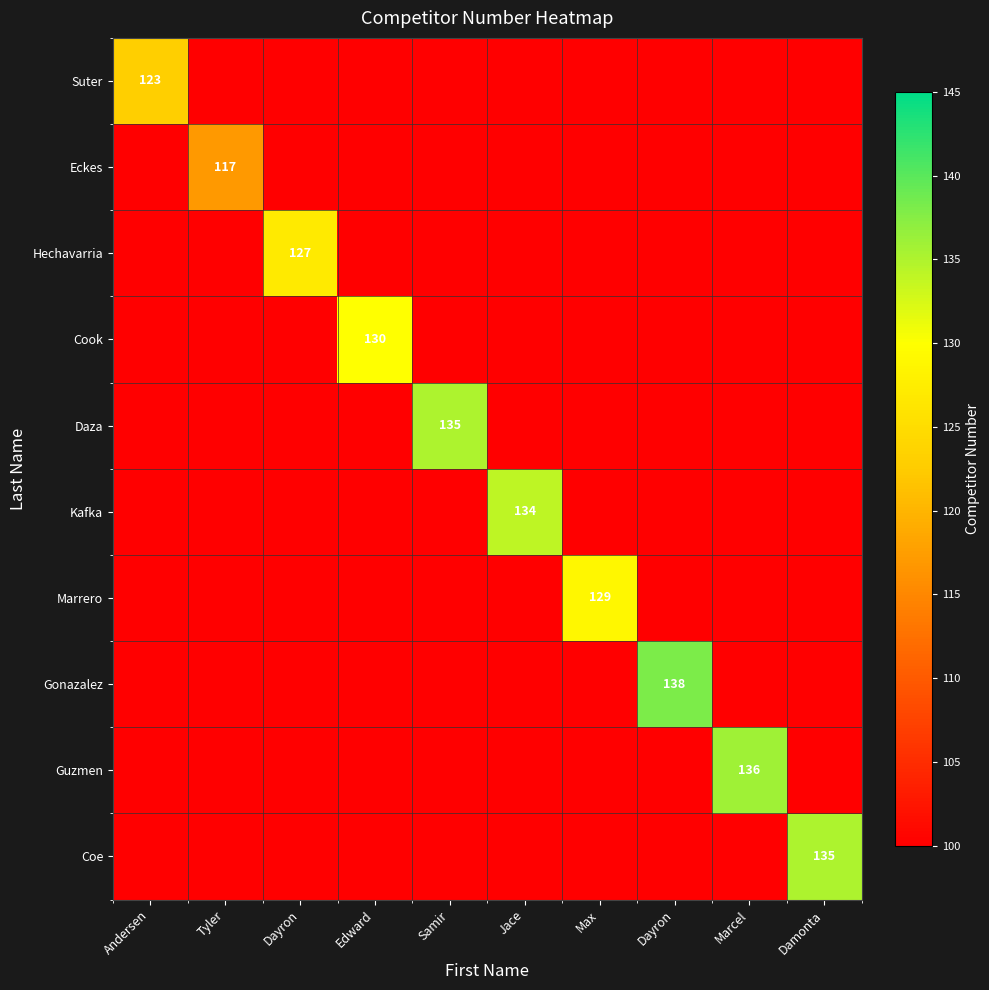

How many data points in Suter are above 0?

1